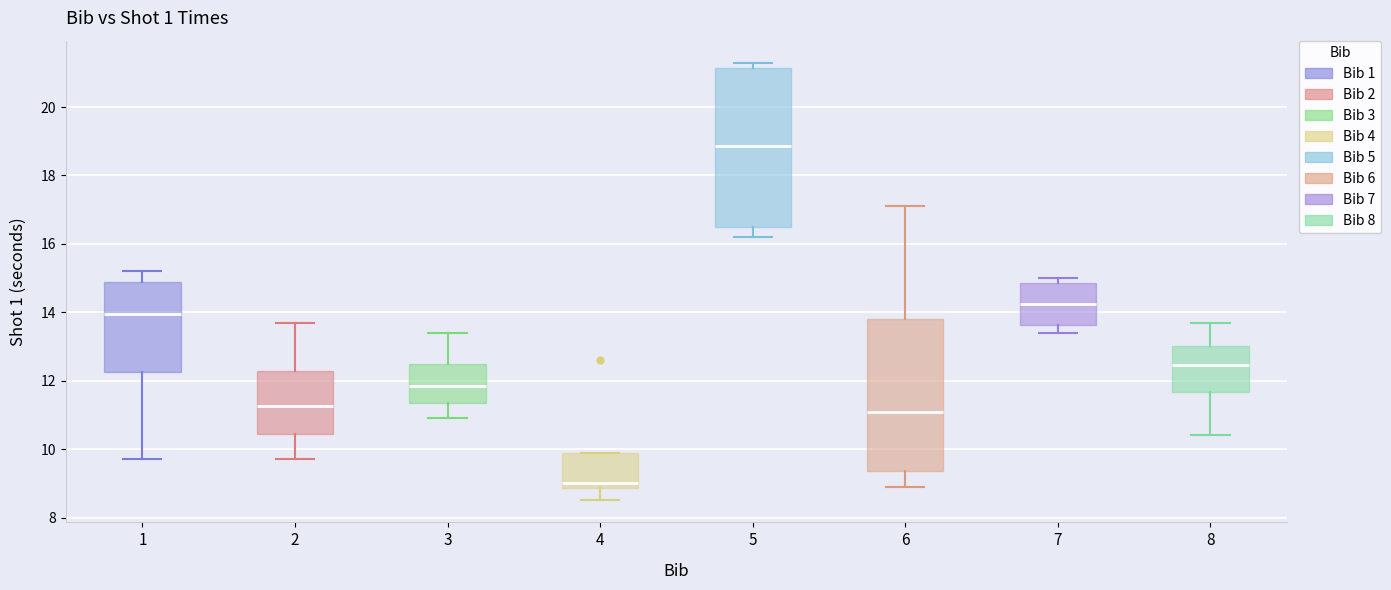

Which box has the highest median line?

5